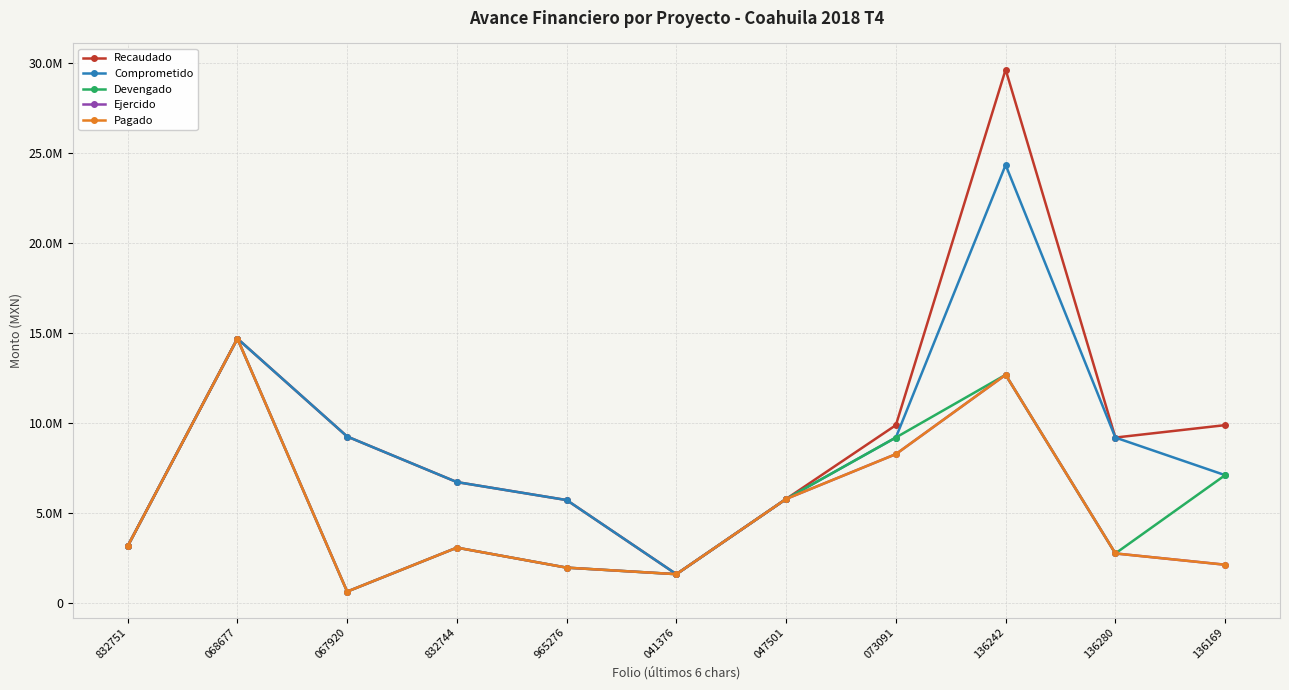

What is the difference between the maximum and second lowest values in the Devengado series?

13092363.9